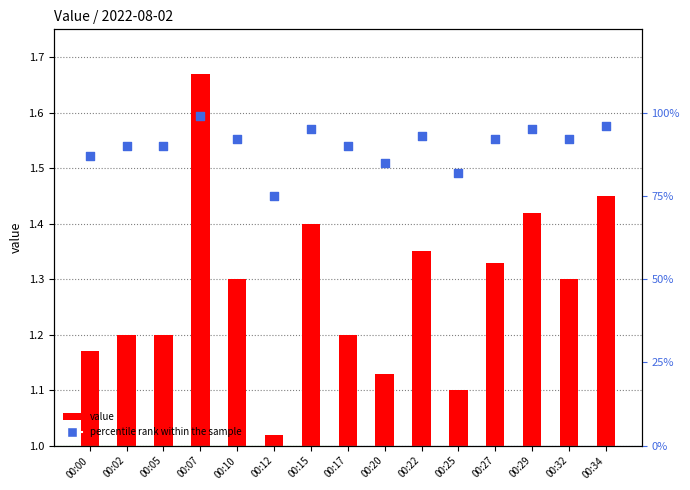

Which series contains the lowest Y value?

value